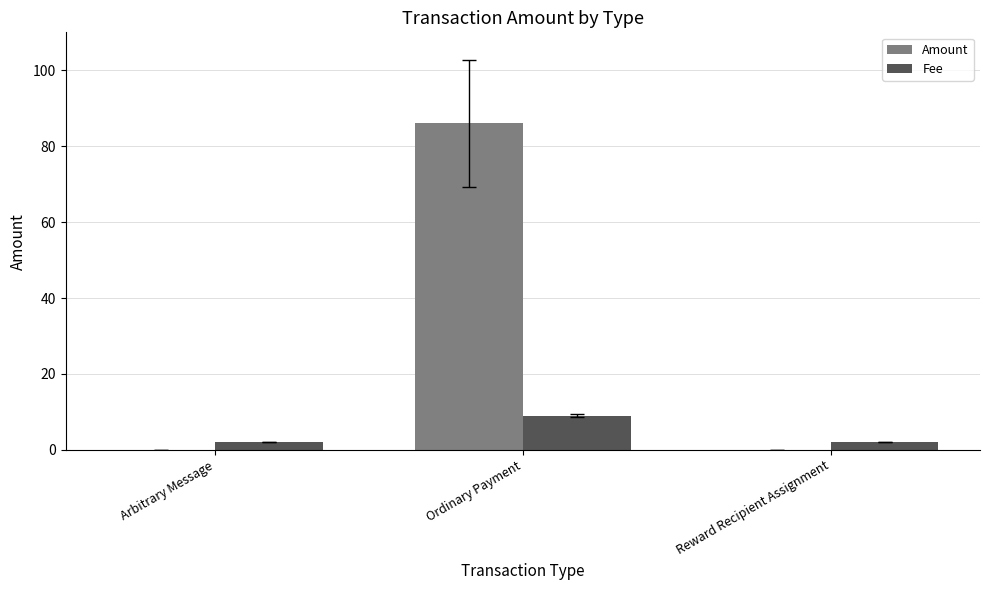

What is the difference between the Amount values at Ordinary Payment and Reward Recipient Assignment?

86.0